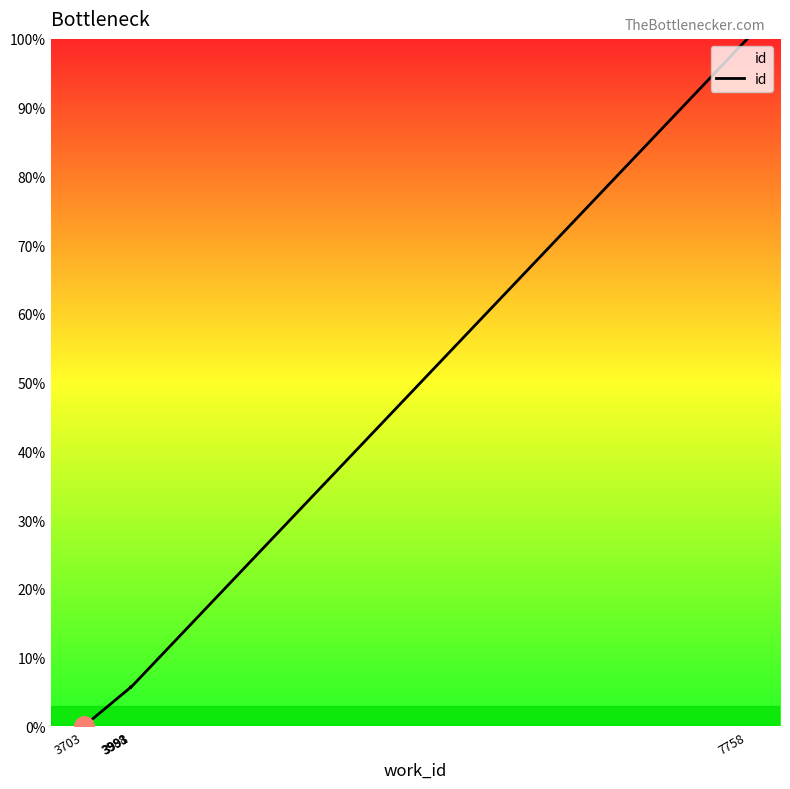

How many values exceed 5?

7